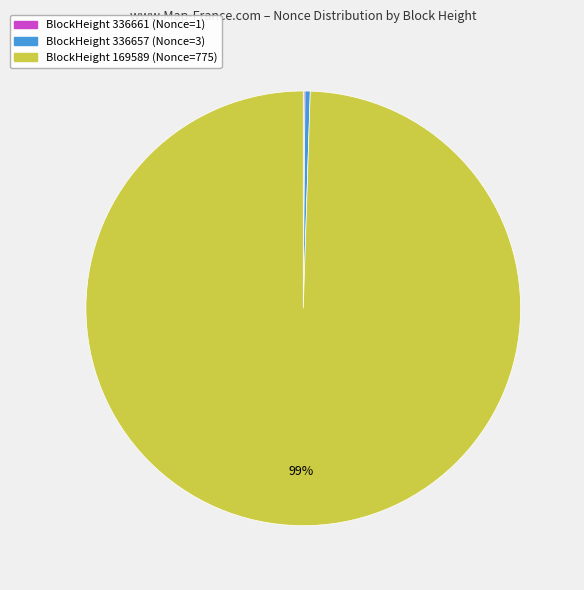

Is there a majority slice in this chart?

Yes